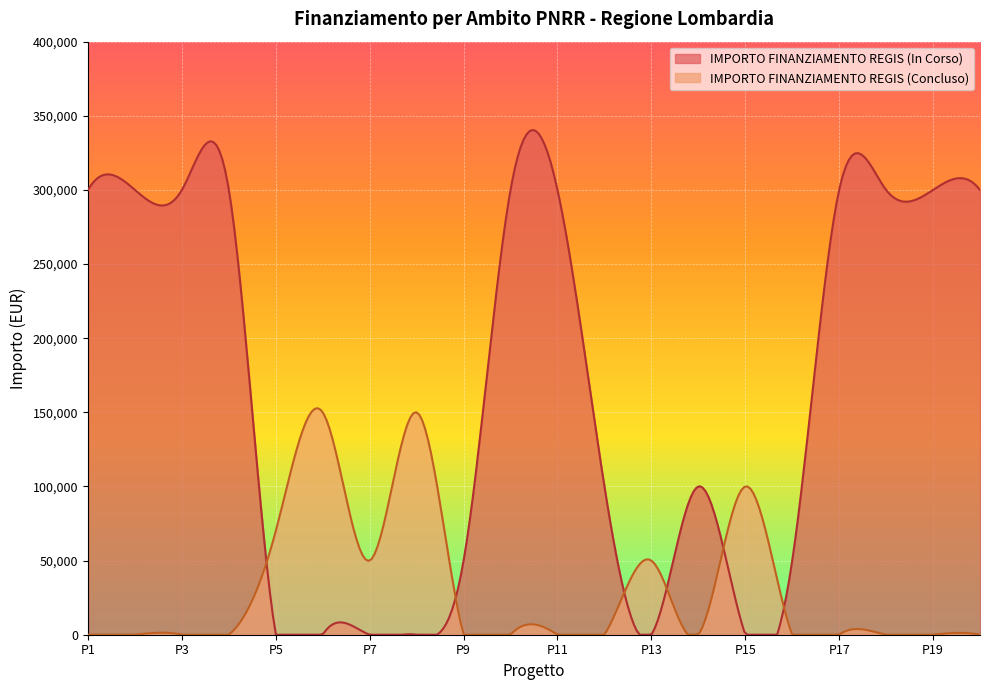

Which series has the widest spread of values?

IMPORTO FINANZIAMENTO REGIS (In Corso)